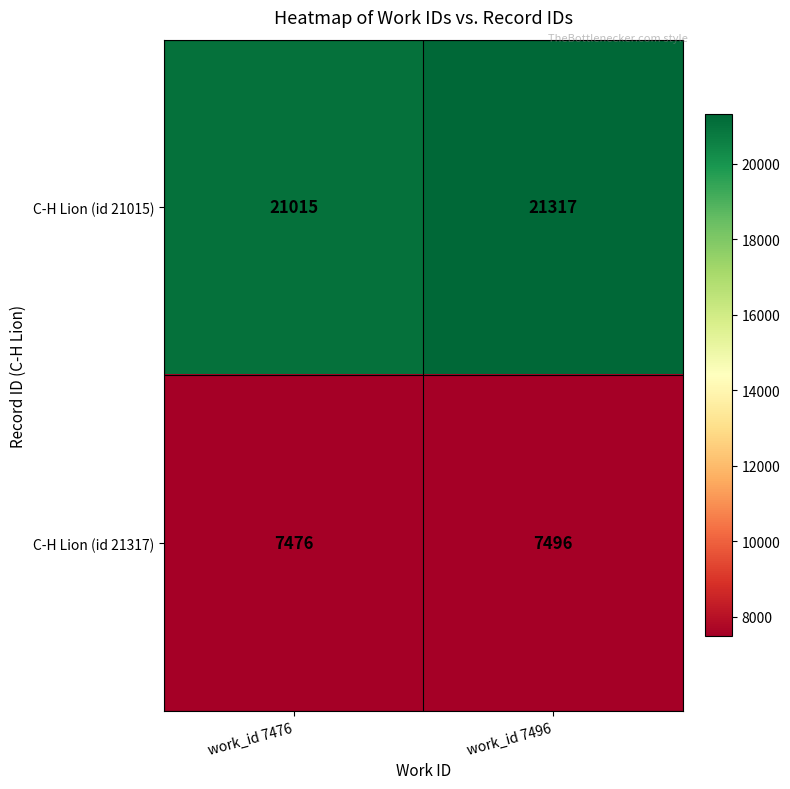

Which category has the lowest value across all series?

work_id 7476